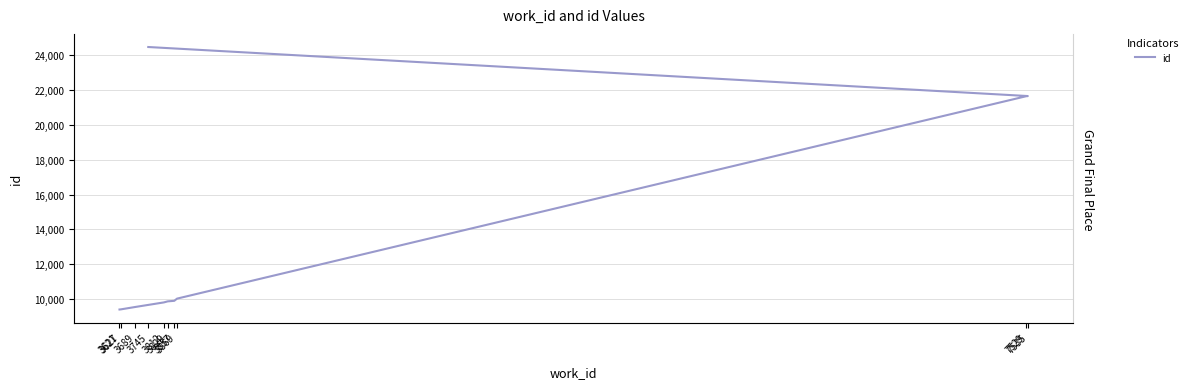

What is the smallest value displayed?

9409